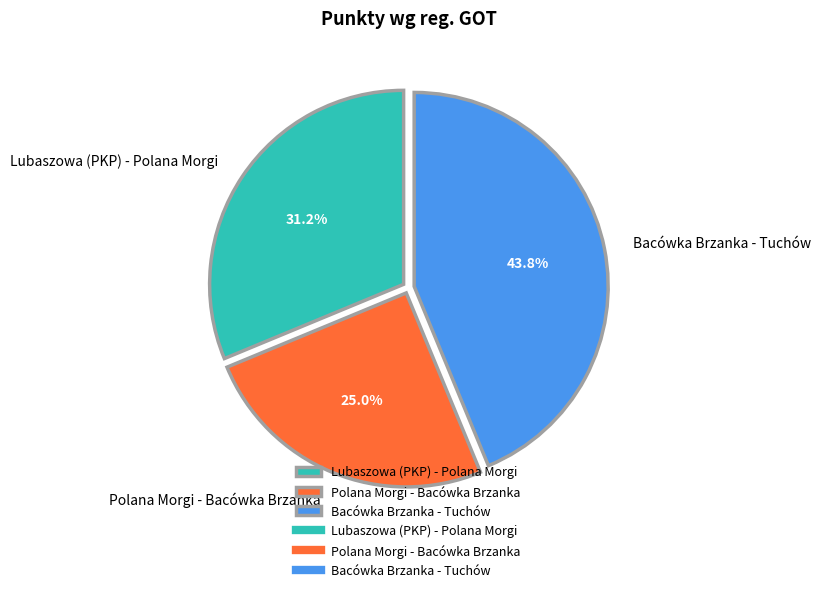

Combined, do Bacówka Brzanka - Tuchów and Polana Morgi - Bacówka Brzanka account for over 50%?

Yes